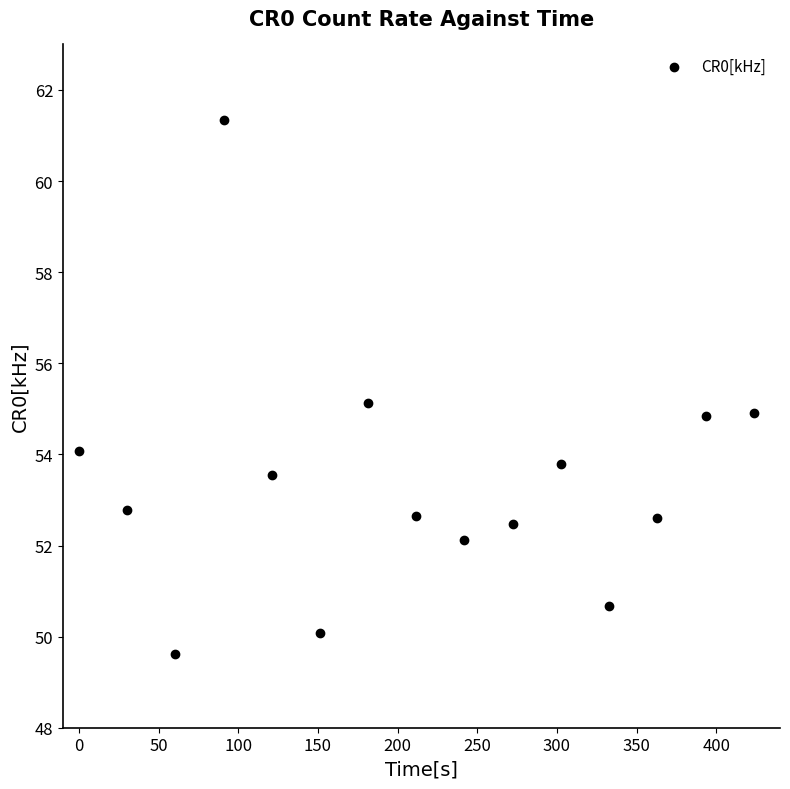

What is the range of X values (max minus min)?

423.5